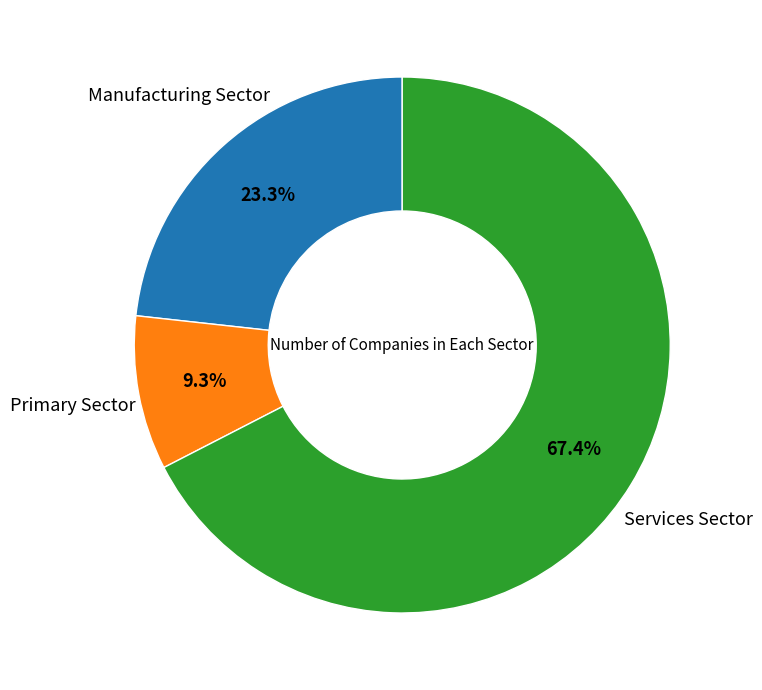

How many segments does this pie chart have?

3